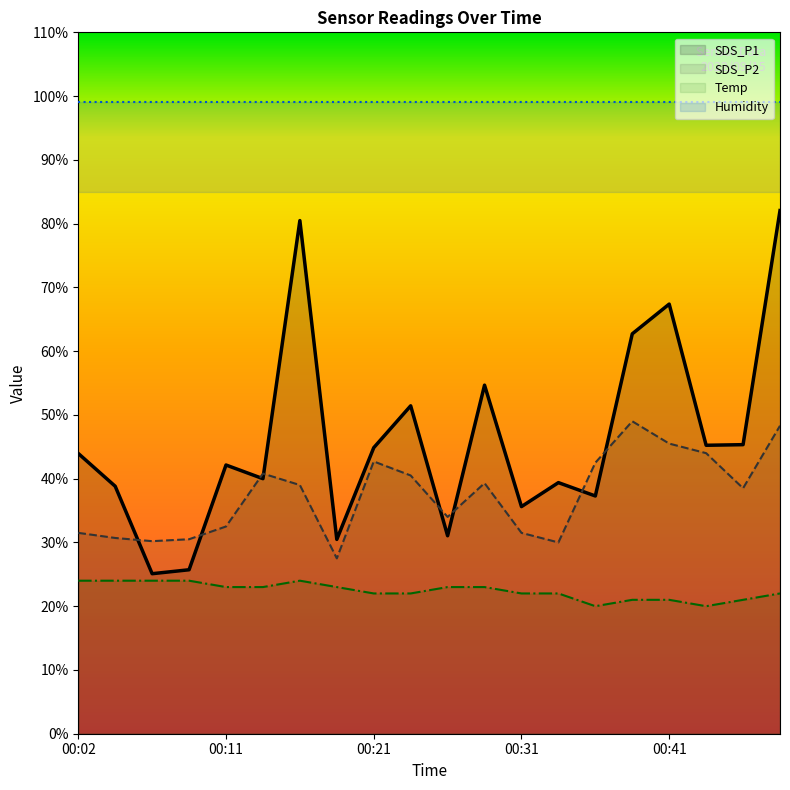

What is the total value across all series at 00:06?

79.3